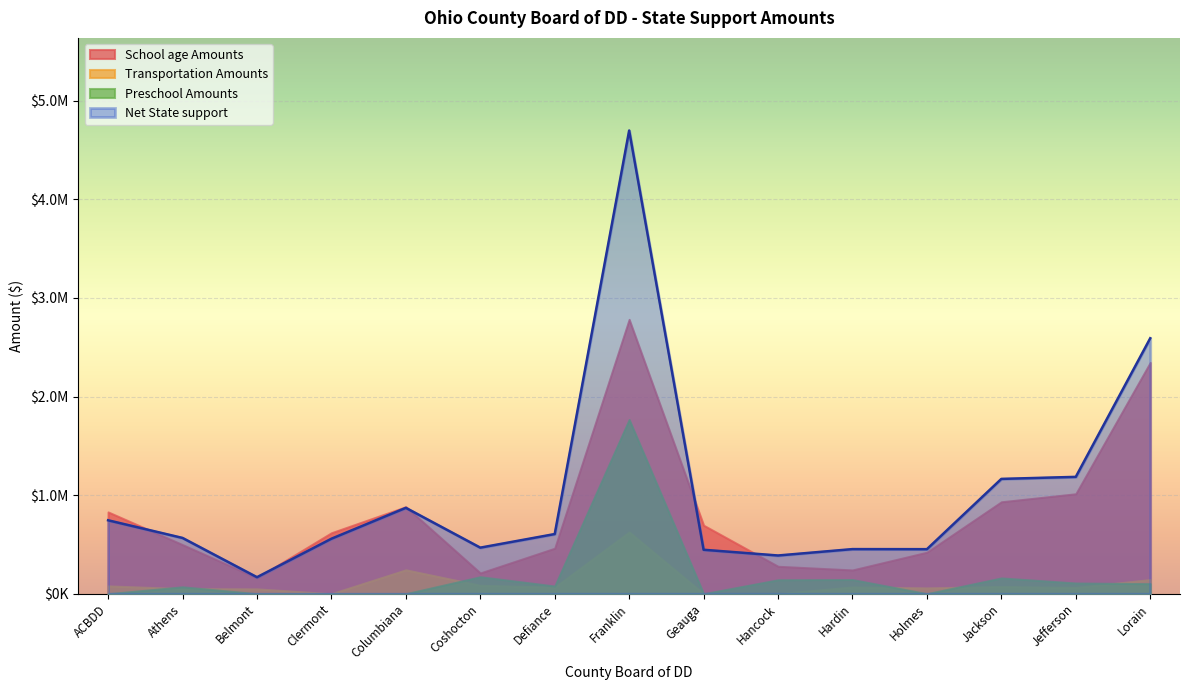

Does the chart display data point markers on the line(s)?

No